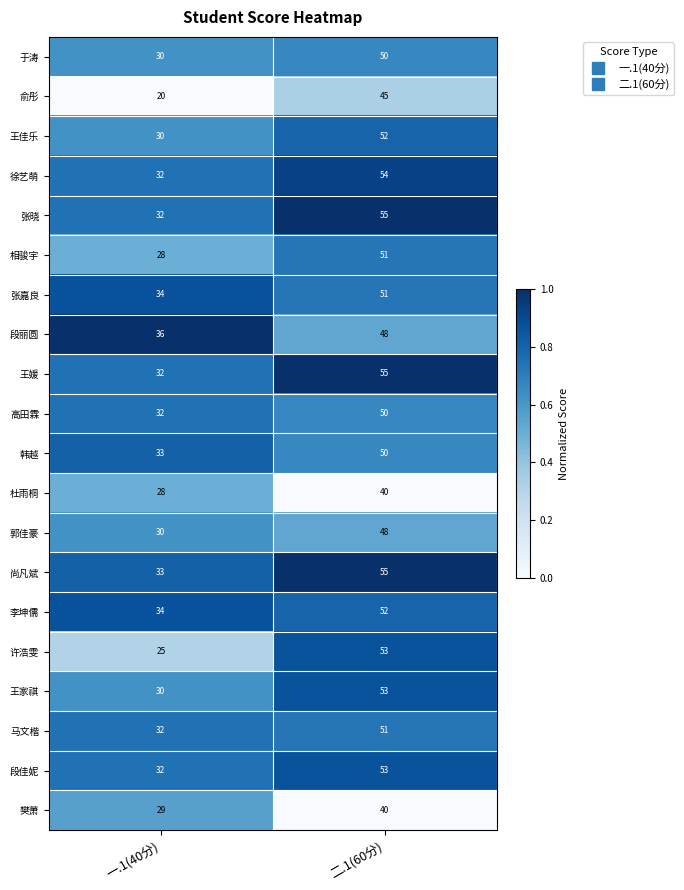

Where is 樊萧 nearest to the value 34?

一.1(40分)